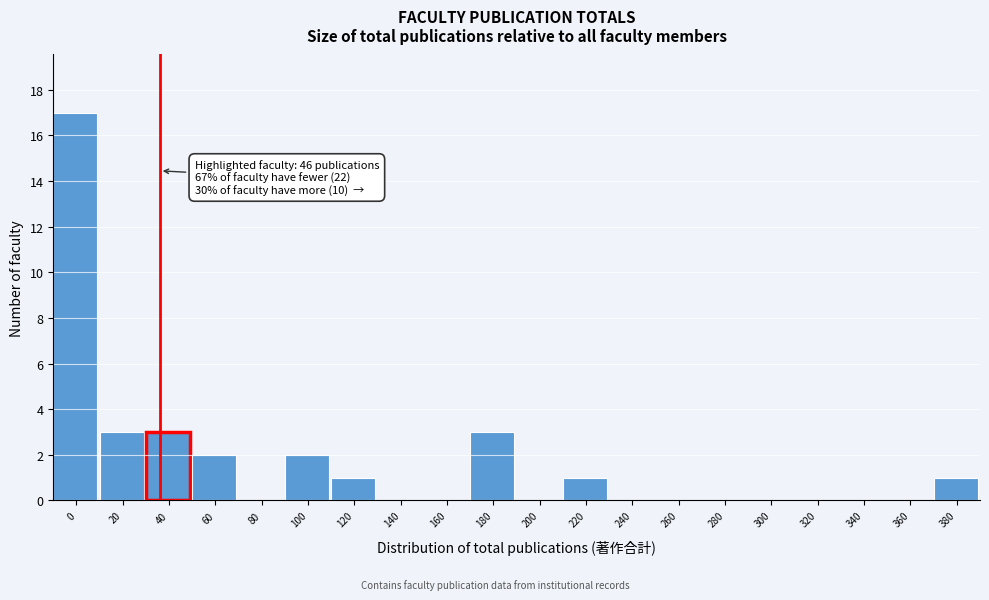

Reading left to right, list all the values displayed in this chart.

0=17	20=3	40=3	60=2	80=0	100=2	120=1	140=0	160=0	180=3	200=0	220=1	240=0	260=0	280=0	300=0	320=0	340=0	360=0	380=1